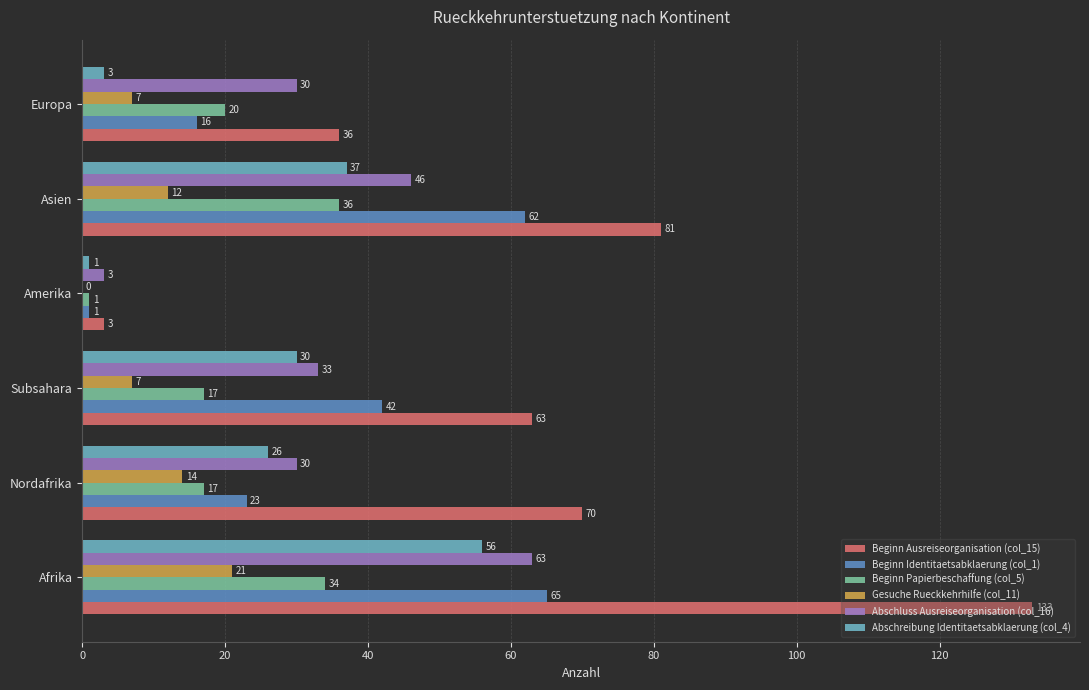

Which category has the highest value across all series?

Afrika